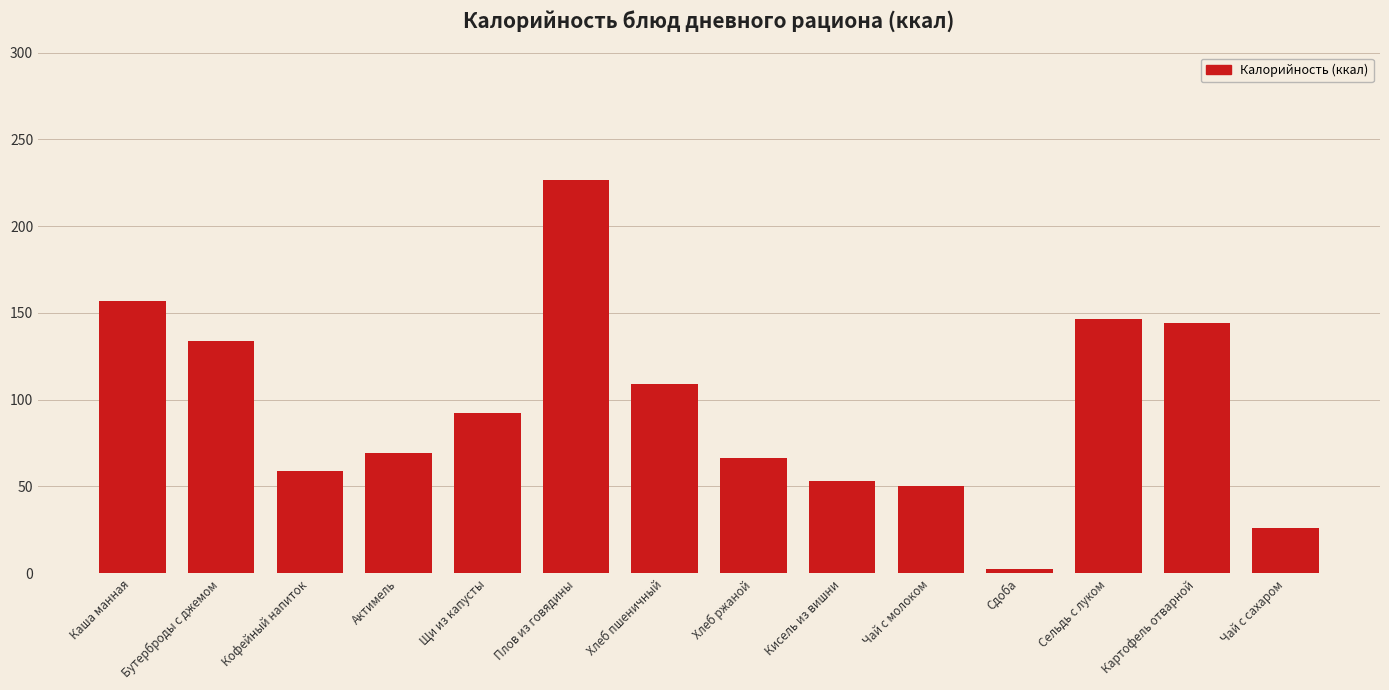

What is the label of the 9th bar from the left?

Кисель из вишни